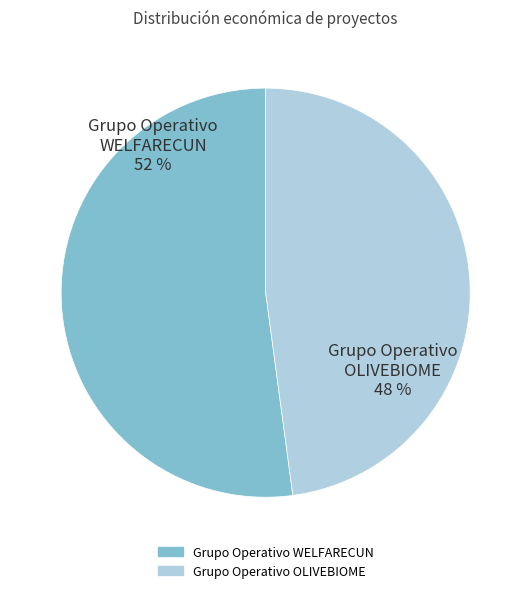

Is the sum of Grupo Operativo OLIVEBIOME and Grupo Operativo WELFARECUN greater than half?

Yes